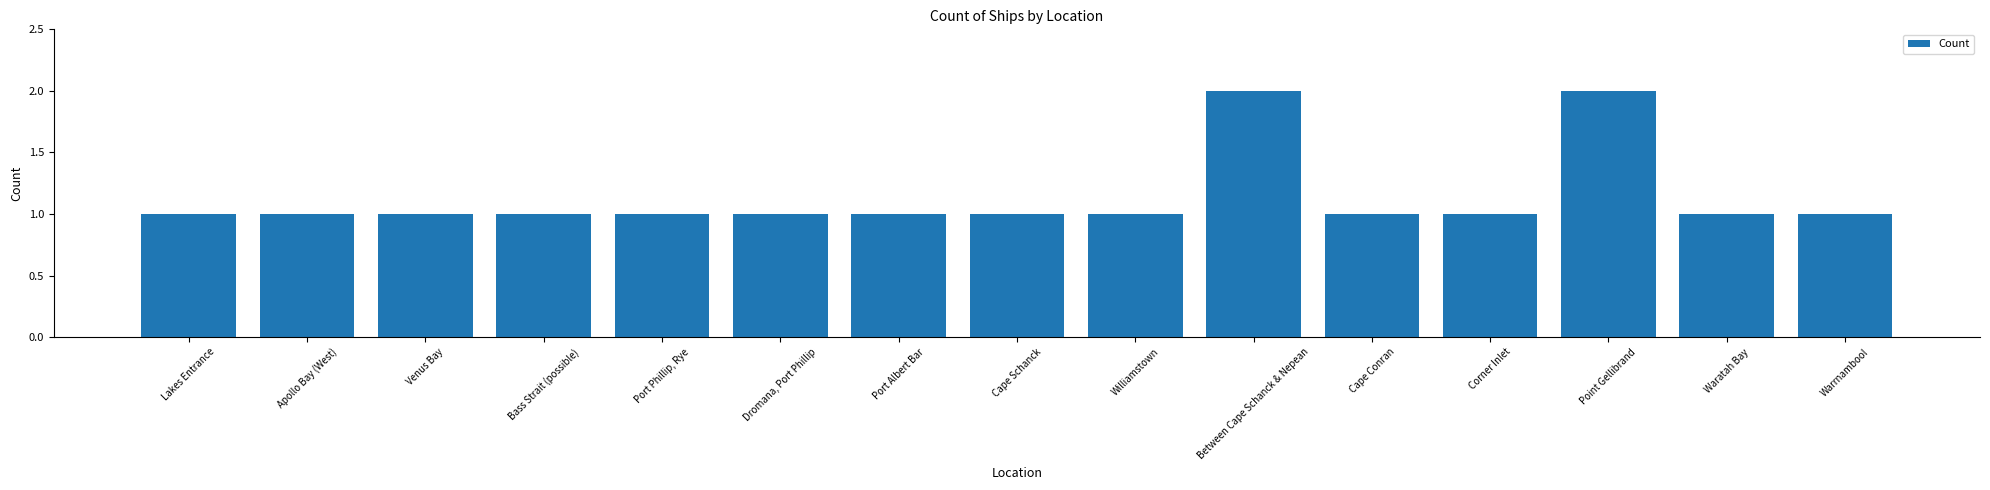

What is the label of the 4th bar from the left?

Bass Strait (possible)